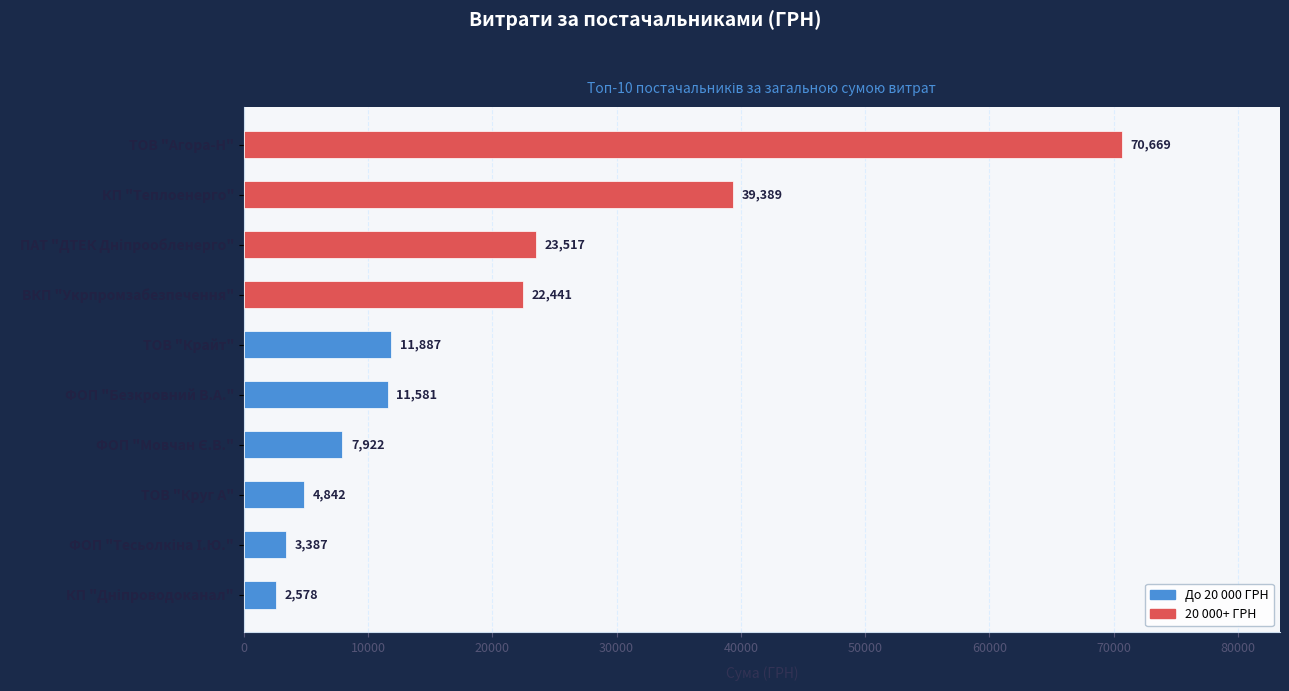

How many data points are less than 11887?

5